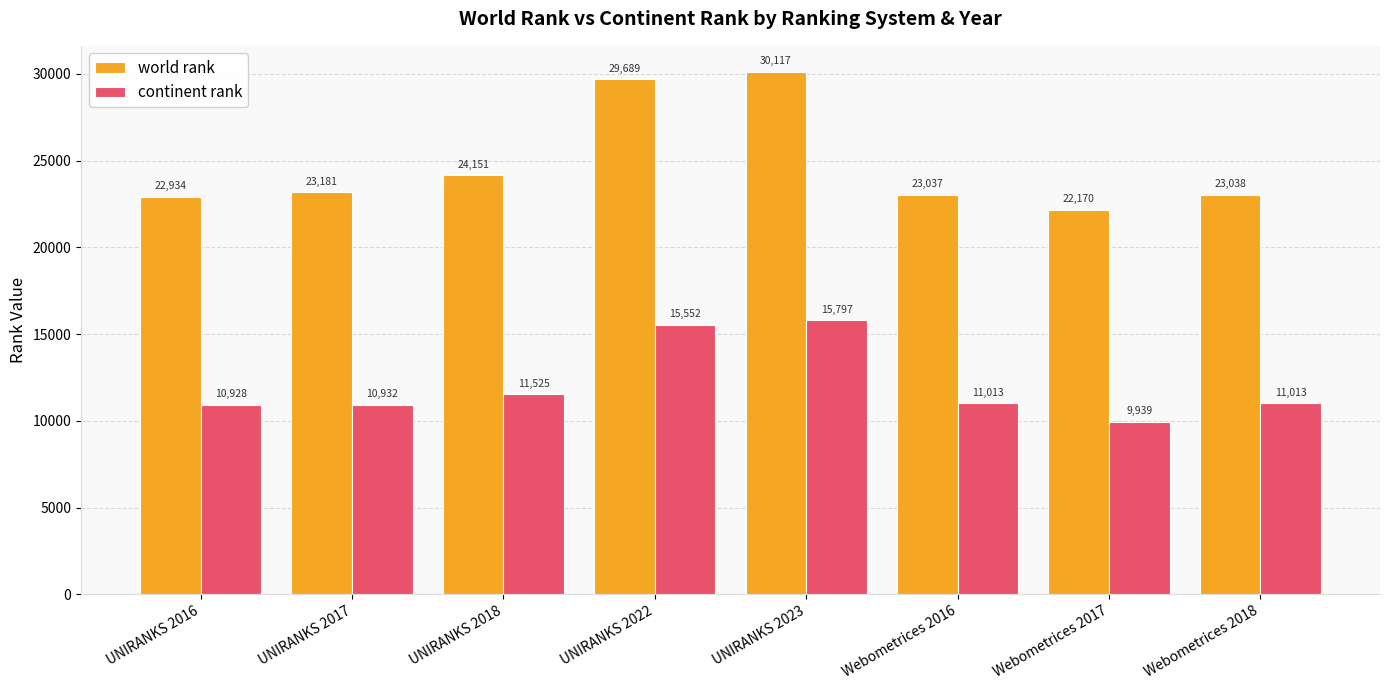

The value of world rank at UNIRANKS 2017 is 23181. True or false?

True